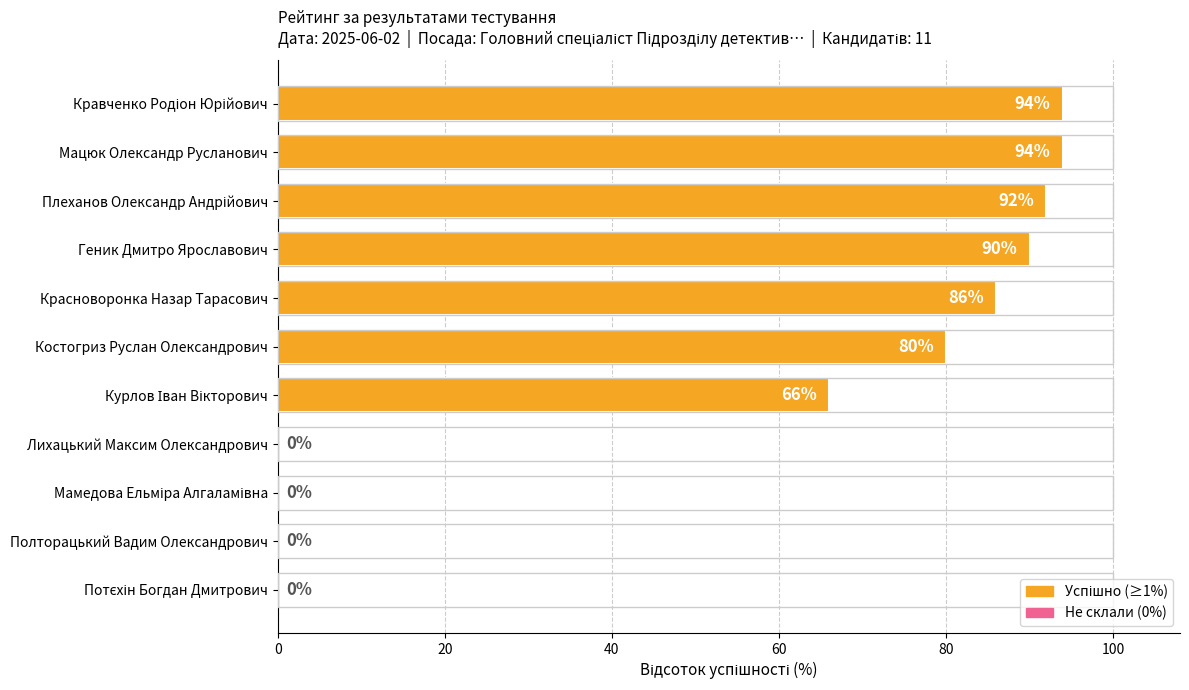

The chart shows a value of 86 at Красноворонка Назар Тарасович. True or false?

True